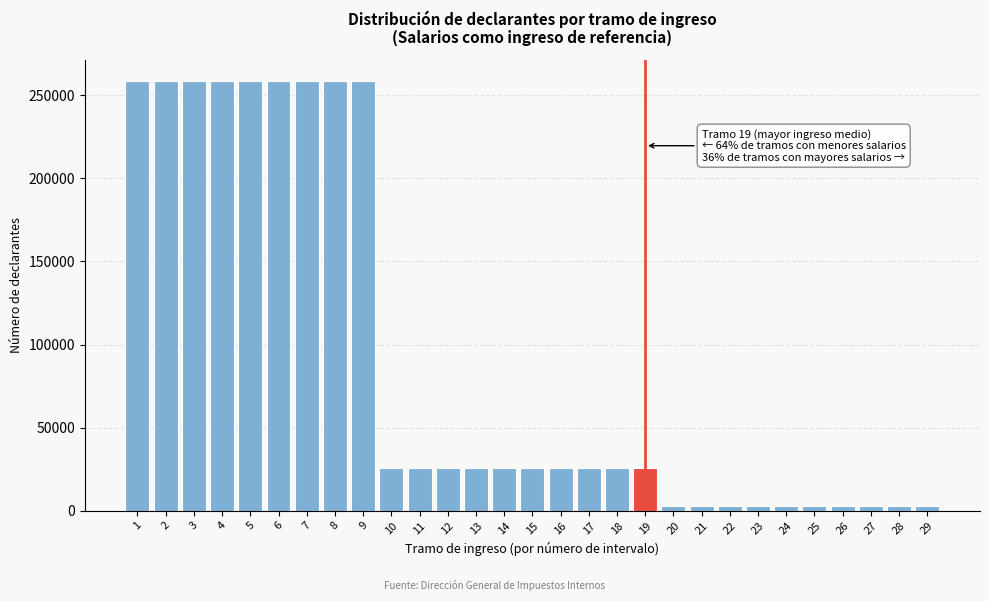

What is the average value?

89994